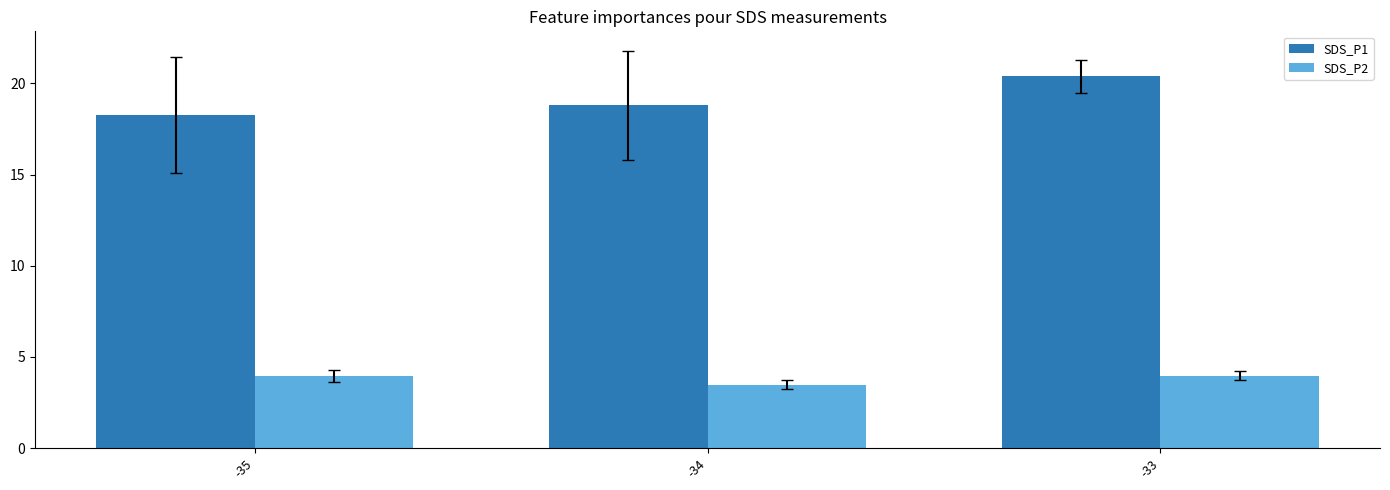

What is the value of the SDS_P2 bar at the 2nd from the left?

3.5